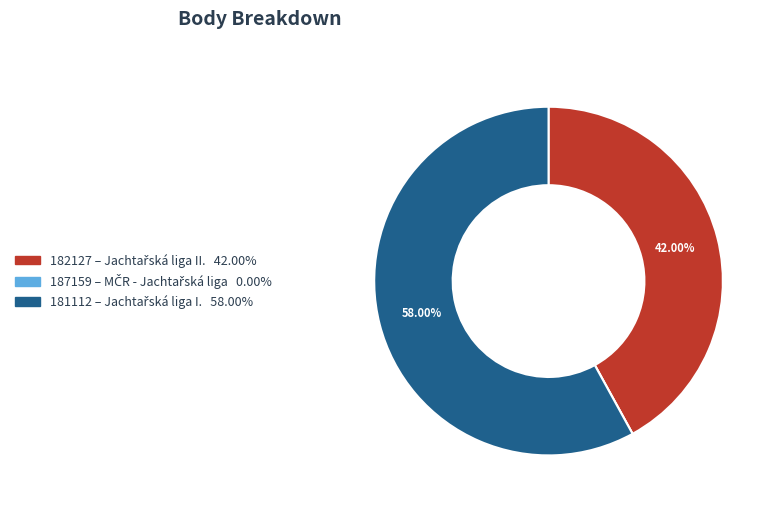

Is there a majority slice in this chart?

Yes